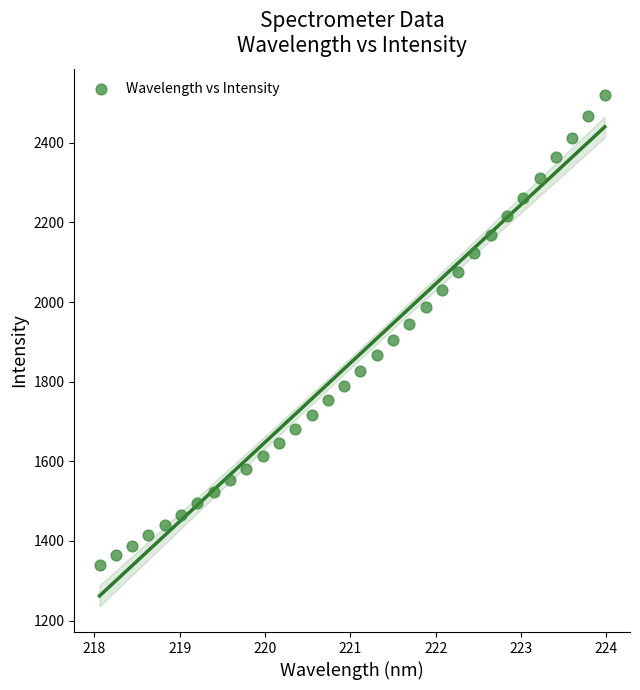

What is the range of Y values (max minus min)?

1182.0